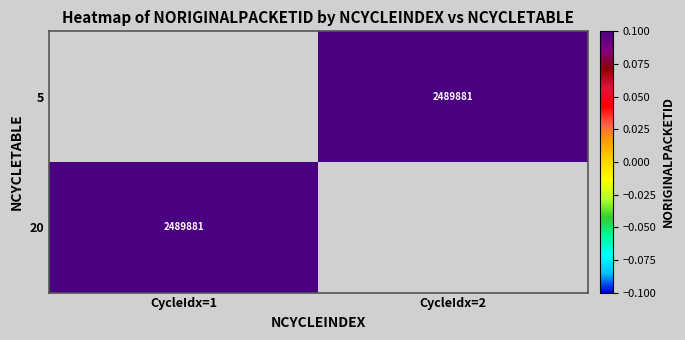

The value of 20 at CycleIdx=1 is 545804.7. True or false?

False